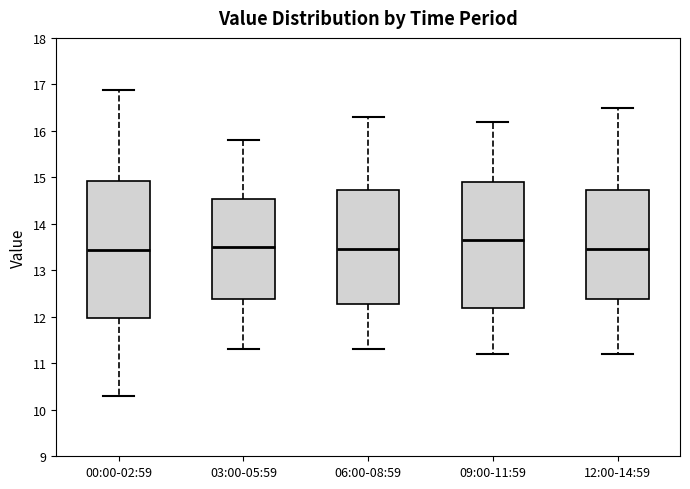

Reading left to right, read every box against the y-axis: the position of its median line, the range the box covers, and the ends of its whiskers. The values are not printed on the chart, so give them approximately, as read against the axis.

00:00-02:59: median 13.4, box 12.0 to 14.9, whiskers 10.3 to 16.9
03:00-05:59: median 13.5, box 12.4 to 14.5, whiskers 11.3 to 15.8
06:00-08:59: median 13.5, box 12.3 to 14.7, whiskers 11.3 to 16.3
09:00-11:59: median 13.7, box 12.2 to 14.9, whiskers 11.2 to 16.2
12:00-14:59: median 13.5, box 12.4 to 14.7, whiskers 11.2 to 16.5